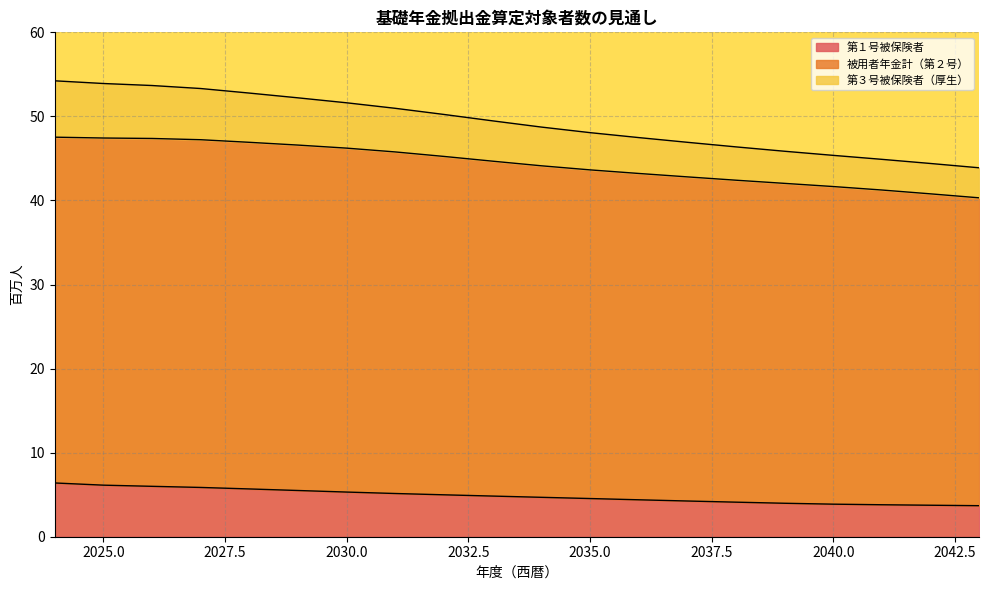

True or false: 第３号被保険者（厚生） and 第１号被保険者 cross at least once.

False